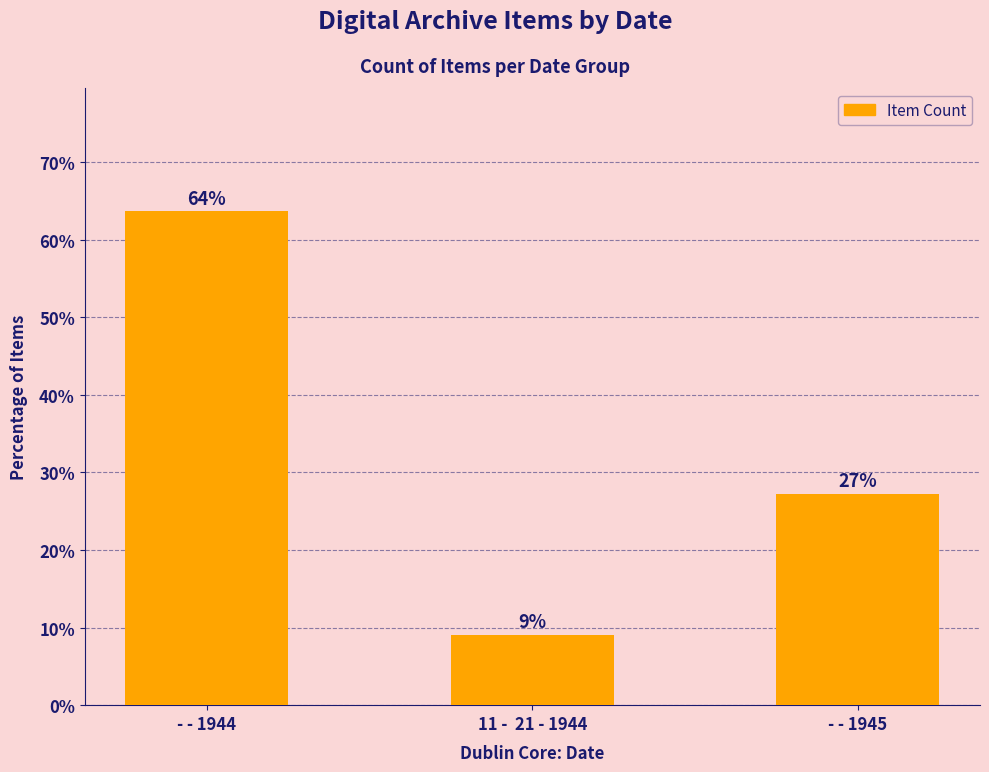

How many bars are there in total?

3